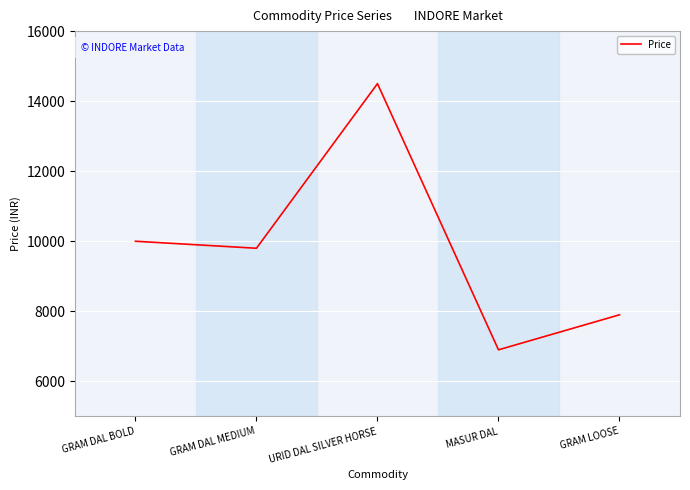

Which has a higher value, GRAM DAL MEDIUM or GRAM DAL BOLD?

GRAM DAL BOLD